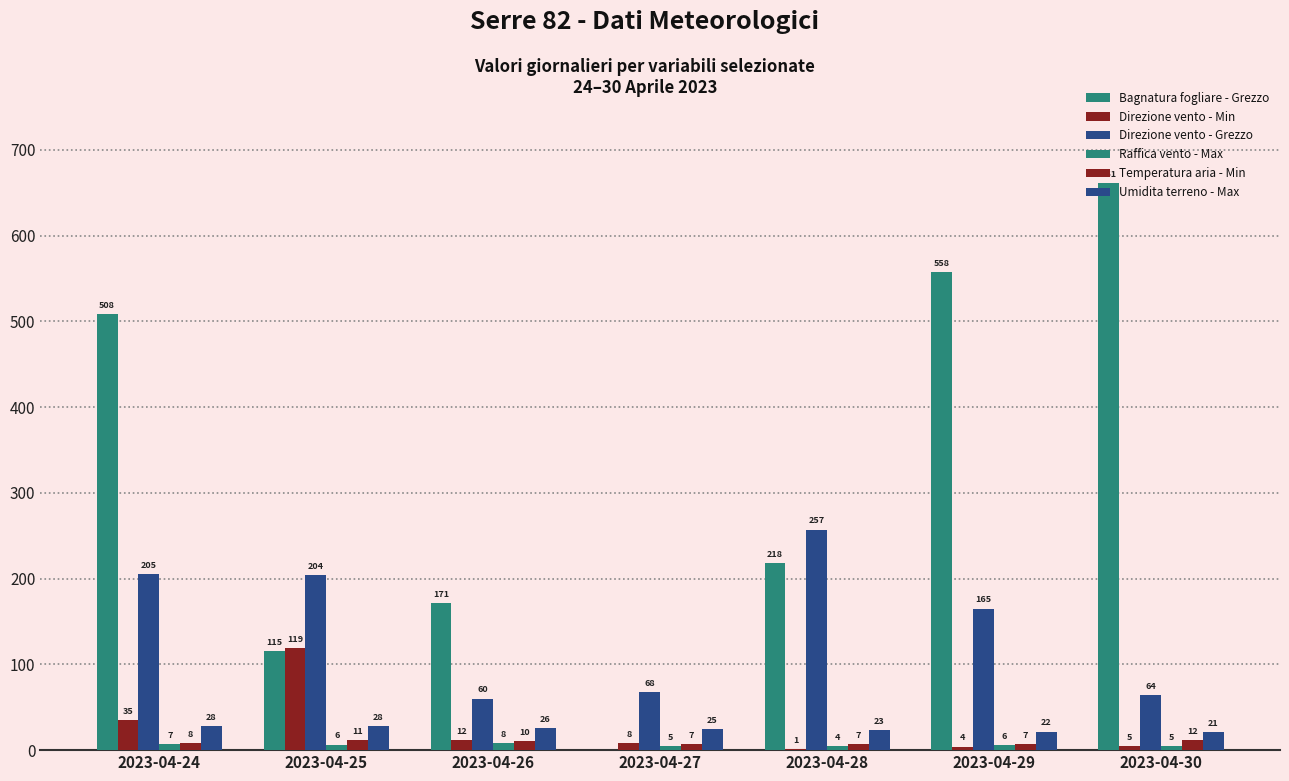

How many groups of bars are there?

7